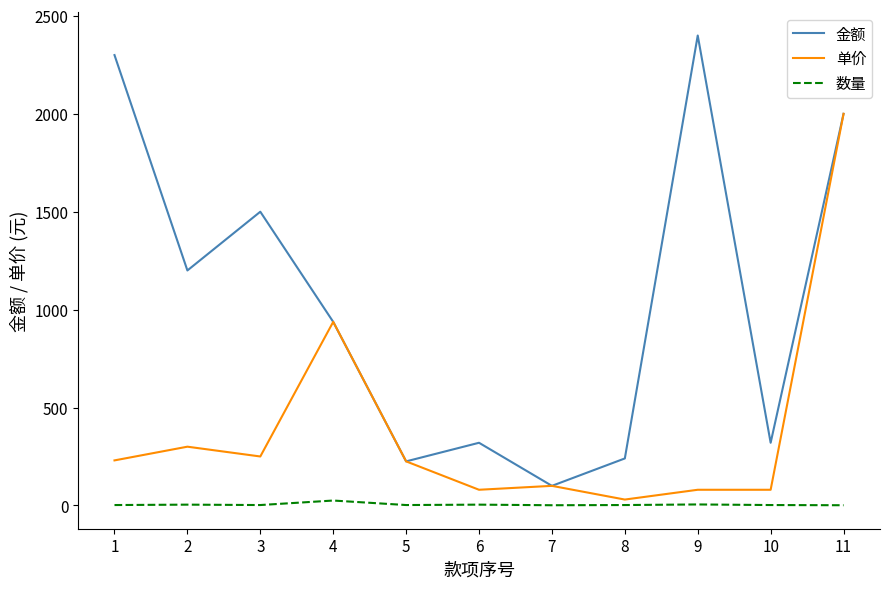

Is the value of 数量 at 3 greater than the value of 单价 at 3?

No